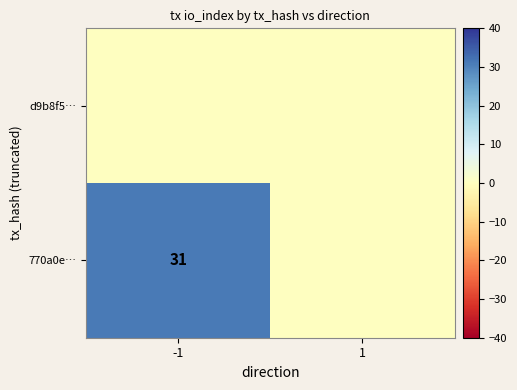

At how many categories does at least one series exceed 21?

1